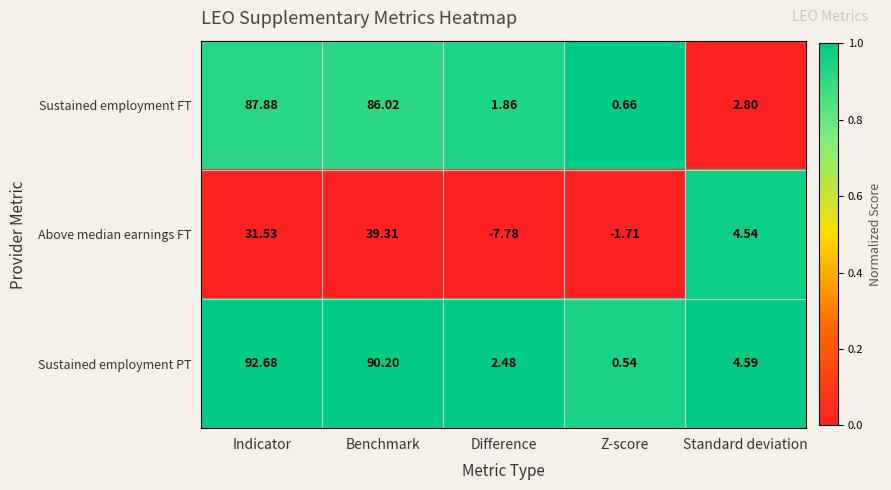

At which category does the chart reach its minimum across all series?

Difference